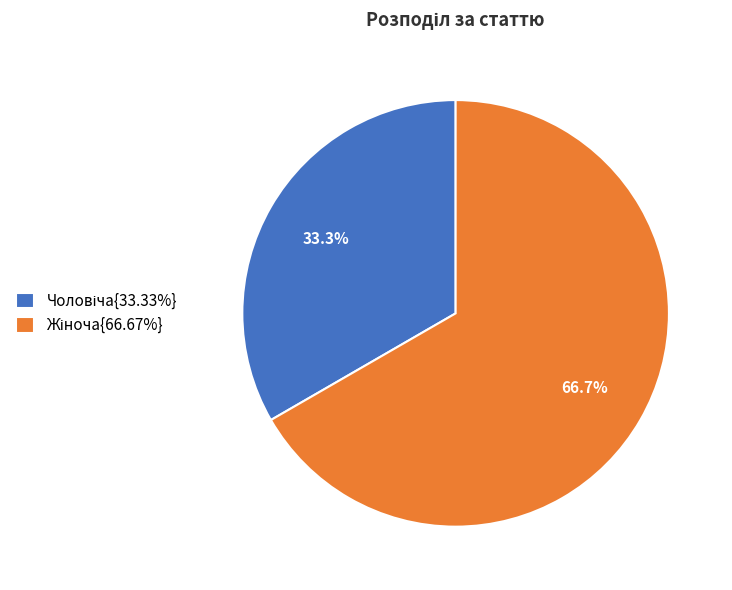

Is there any slice that represents more than half of the pie?

Yes